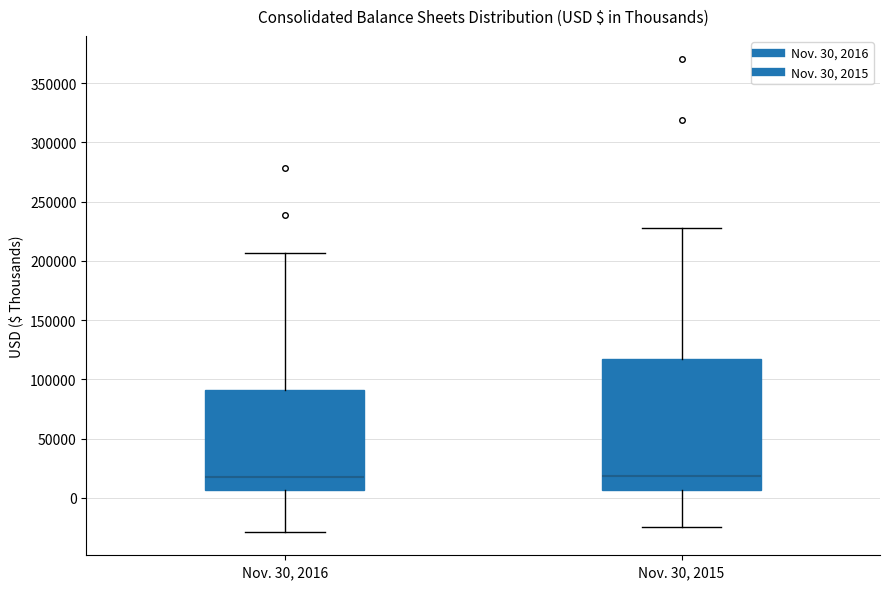

Where is the upper edge of the box for Nov. 30, 2015 on the y-axis? The values are not printed on the chart, so give them approximately, as read against the axis.

115000